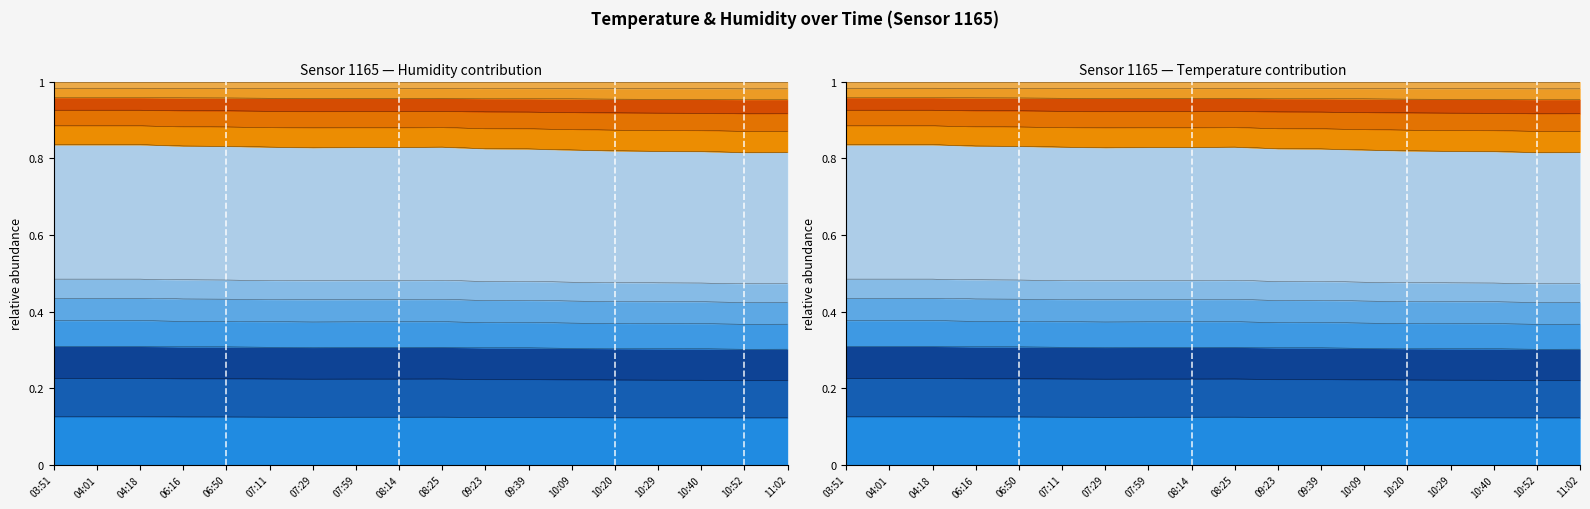

Where is the first local maximum?

08:25